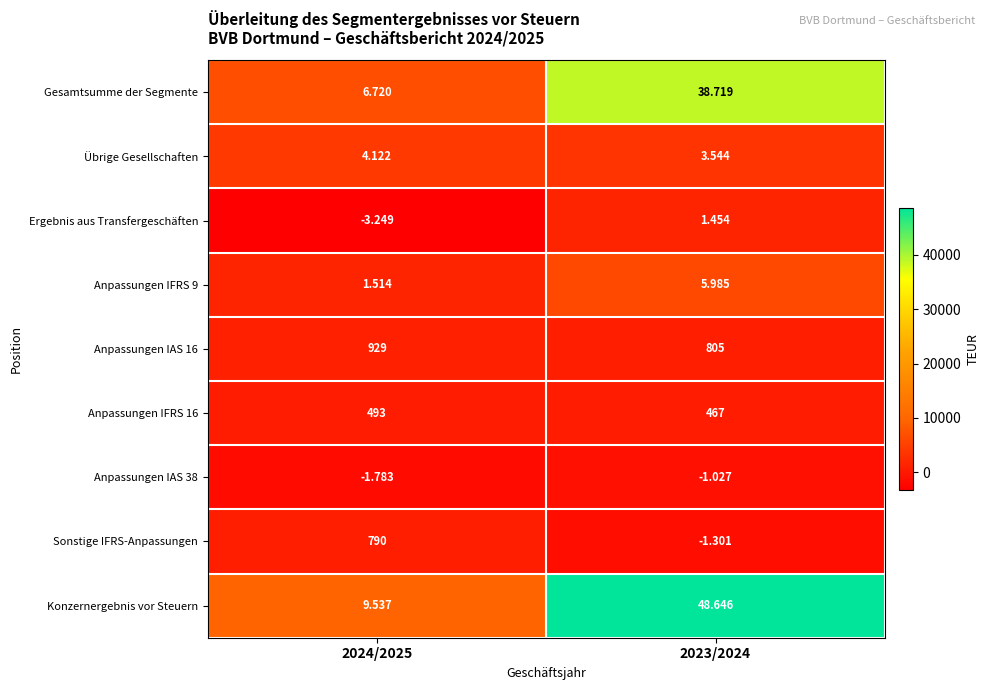

At 2023/2024, list the series in order from largest to smallest.

Konzernergebnis vor Steuern, Gesamtsumme der Segmente, Anpassungen IFRS 9, Übrige Gesellschaften, Ergebnis aus Transfergeschäften, Anpassungen IAS 16, Anpassungen IFRS 16, Anpassungen IAS 38, Sonstige IFRS-Anpassungen